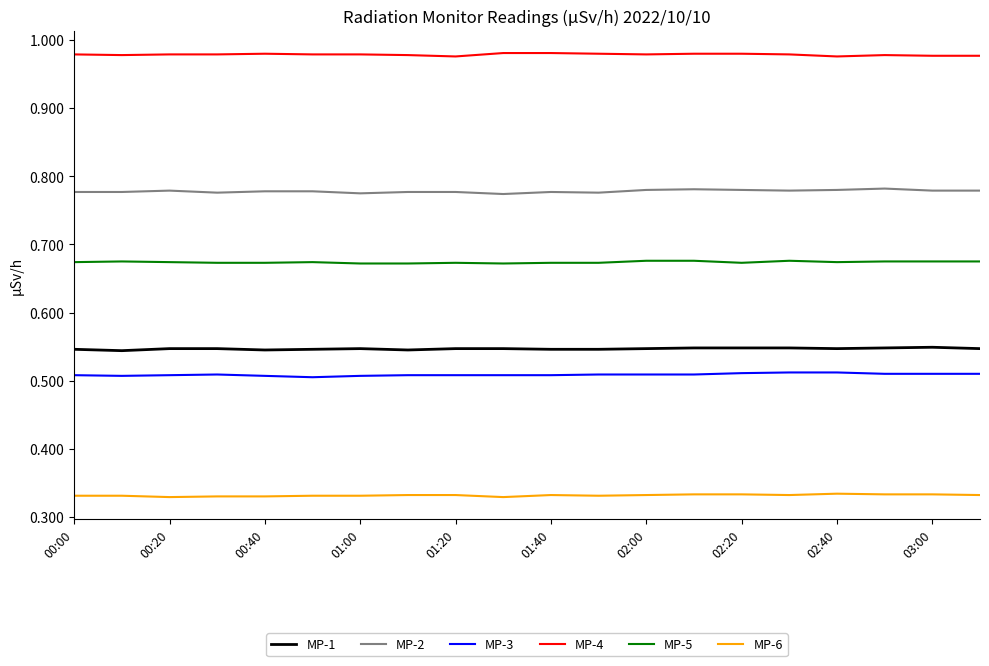

True or false: MP-5 and MP-3 intersect in this chart.

False